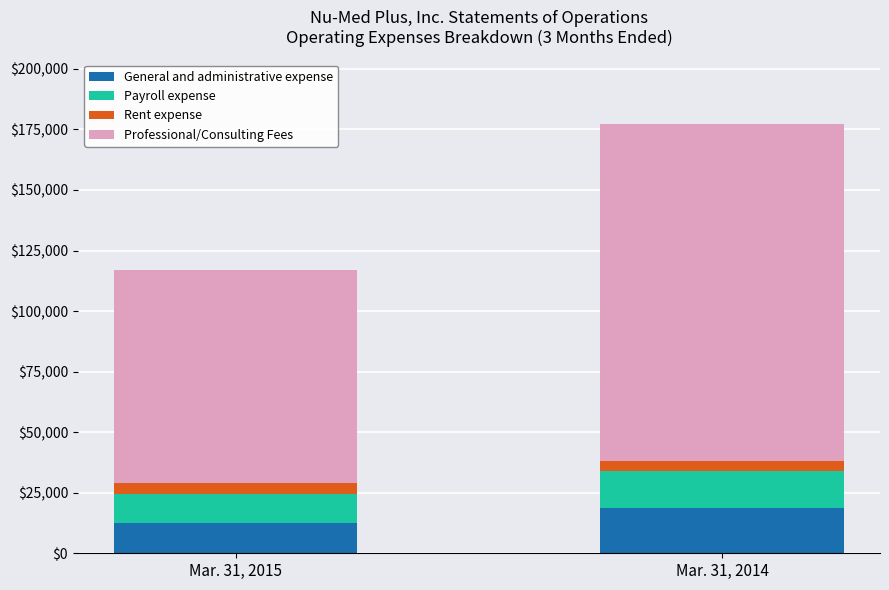

Reading right to left, list the values for the General and administrative expense series.

18800	12528